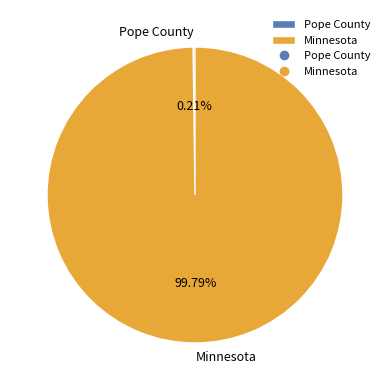

Which category accounts for the majority?

Minnesota